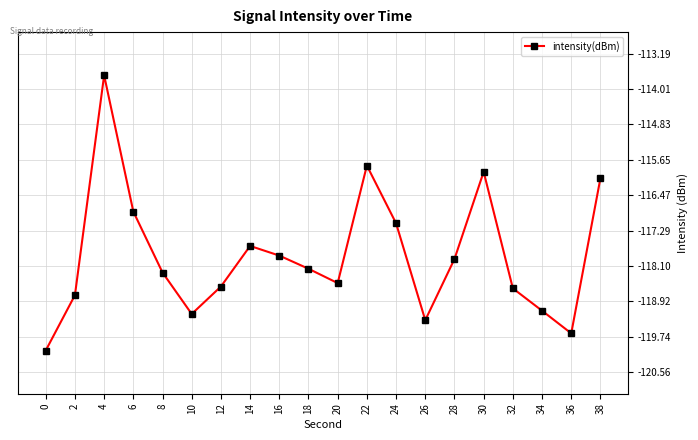

What is the change in value from 28 to 38?

+1.9